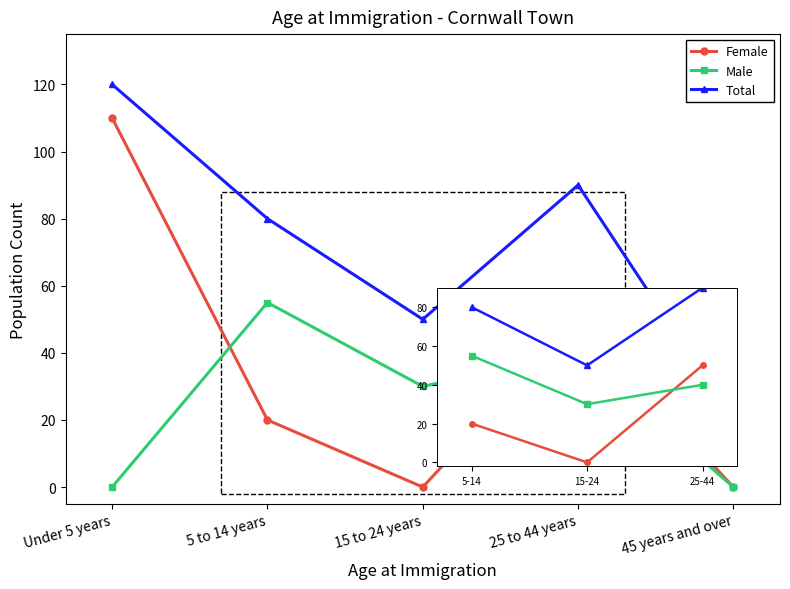

What is the difference between the highest and lowest values at 5 to 14 years?

60